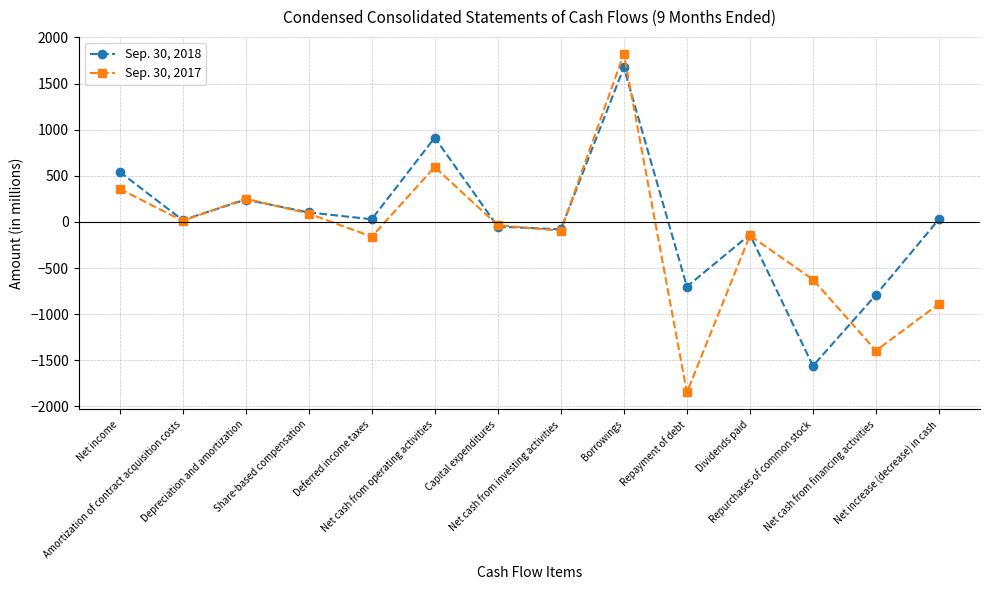

True or false: Sep. 30, 2017 has more than 0 points higher than both neighbors.

True